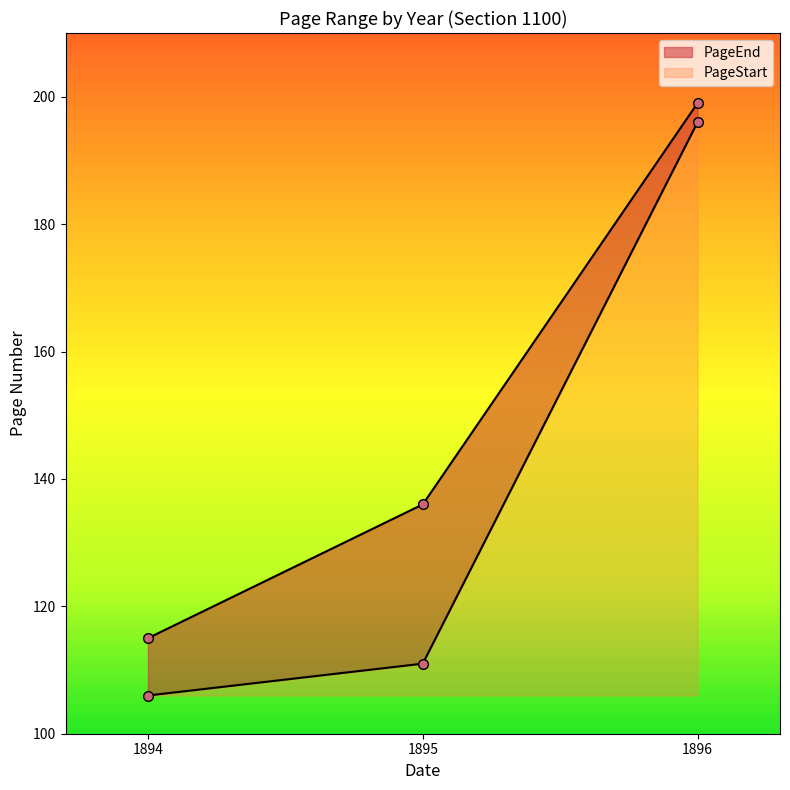

List the series in order of their peak value, lowest first.

PageStart, PageEnd